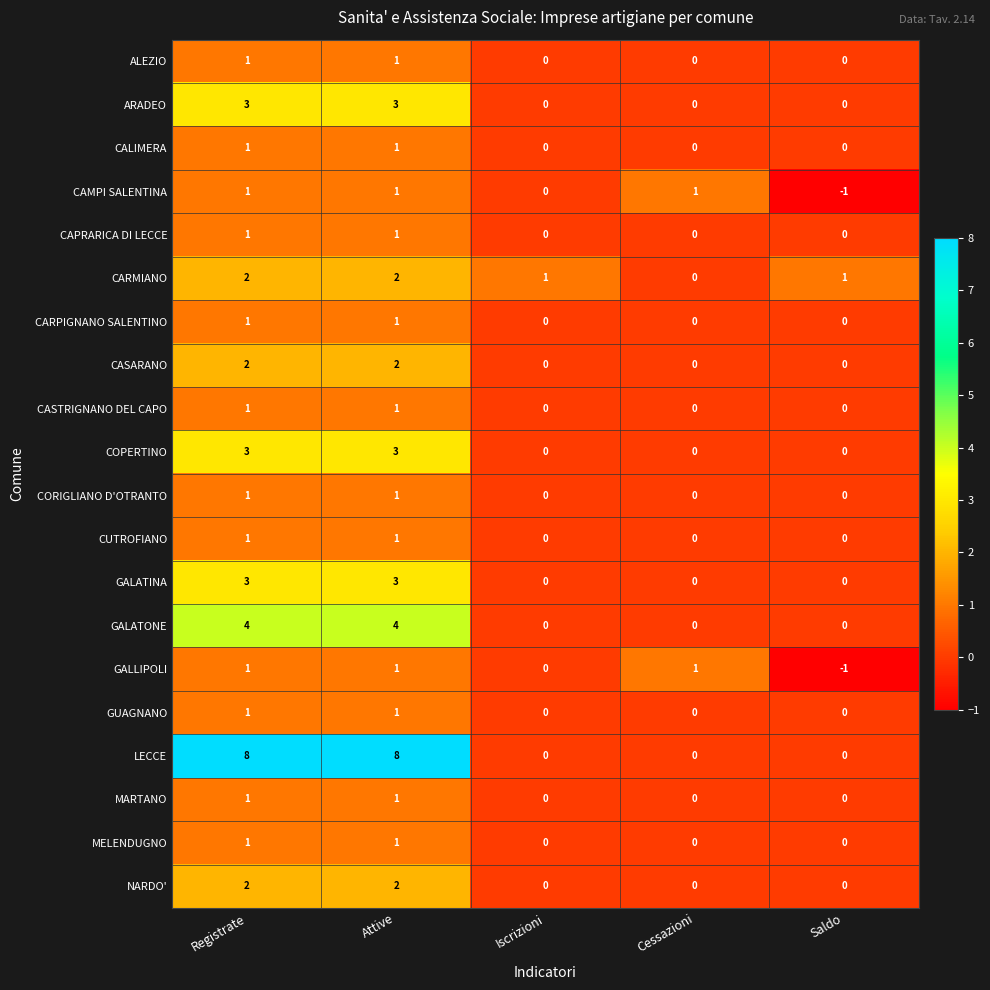

What is the difference between the second highest and minimum values in the COPERTINO series?

3